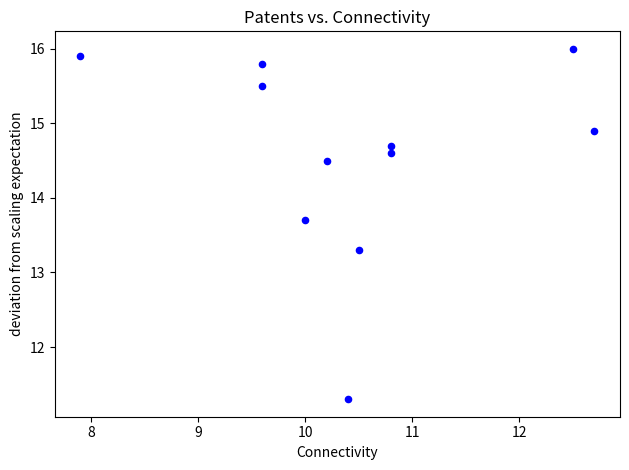

What Y value in the scatter plot is closest to 13?

13.3